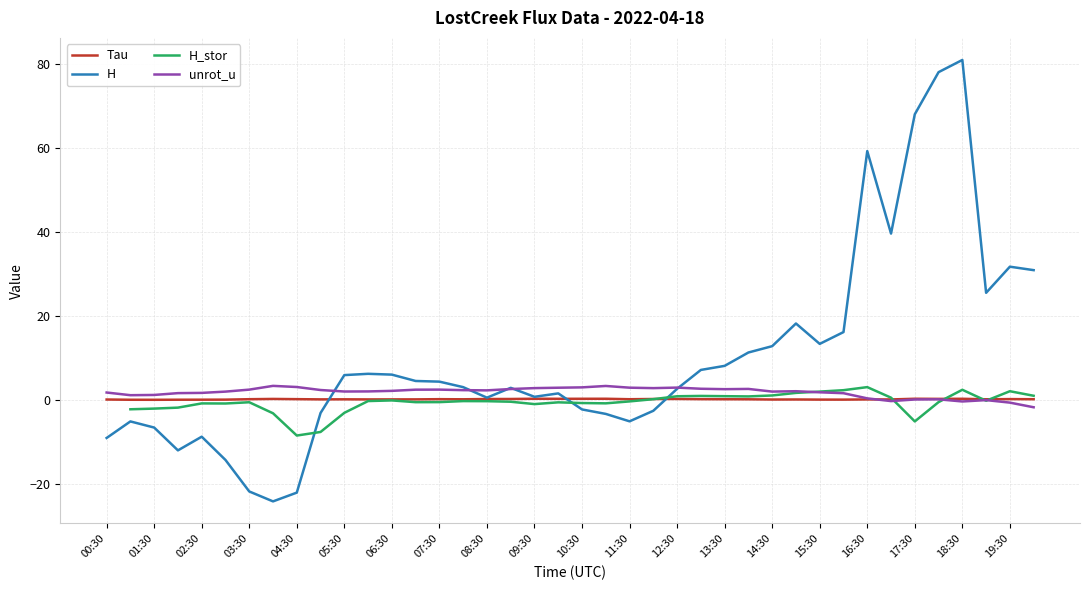

True or false: Tau and H cross at least once.

True